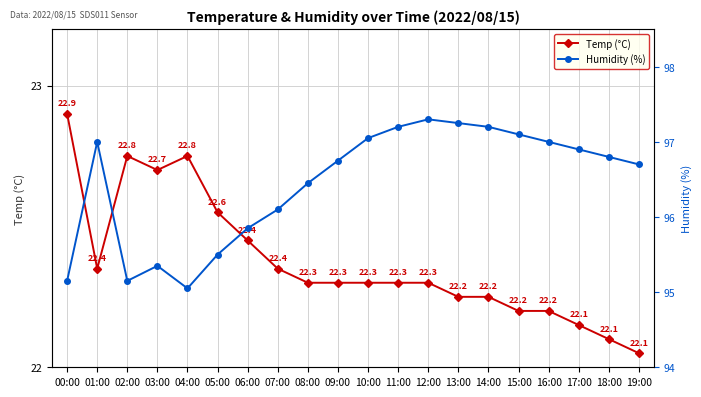

Reading left to right, extract all data points from this chart.

Temp (°C): 00:00=22.9	01:00=22.4	02:00=22.8	03:00=22.7	04:00=22.8	05:00=22.6	06:00=22.4	07:00=22.4	08:00=22.3	09:00=22.3	10:00=22.3	11:00=22.3	12:00=22.3	13:00=22.2	14:00=22.2	15:00=22.2	16:00=22.2	17:00=22.1	18:00=22.1	19:00=22.1
Humidity (%): 00:00=95.2	01:00=97.0	02:00=95.2	03:00=95.3	04:00=95.0	05:00=95.5	06:00=95.8	07:00=96.1	08:00=96.5	09:00=96.8	10:00=97.0	11:00=97.2	12:00=97.3	13:00=97.2	14:00=97.2	15:00=97.1	16:00=97.0	17:00=96.9	18:00=96.8	19:00=96.7